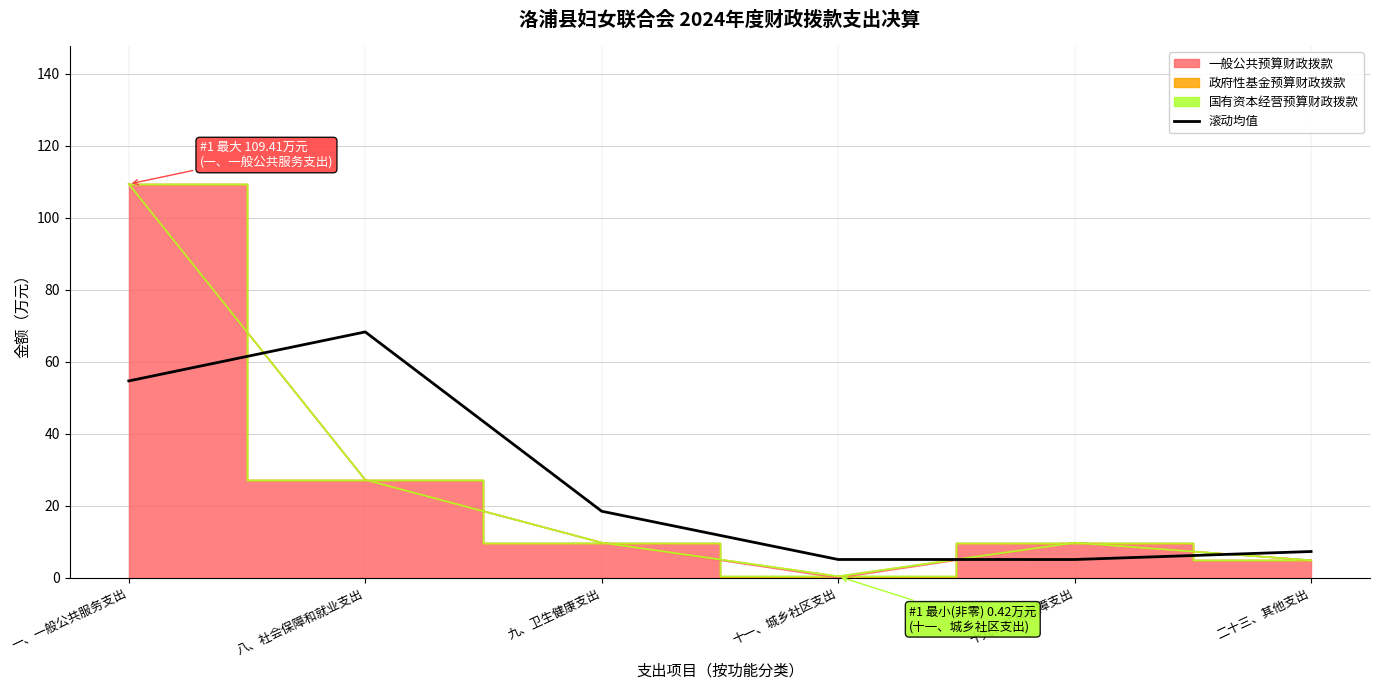

Read the value at 十一、城乡社区支出.

5.1